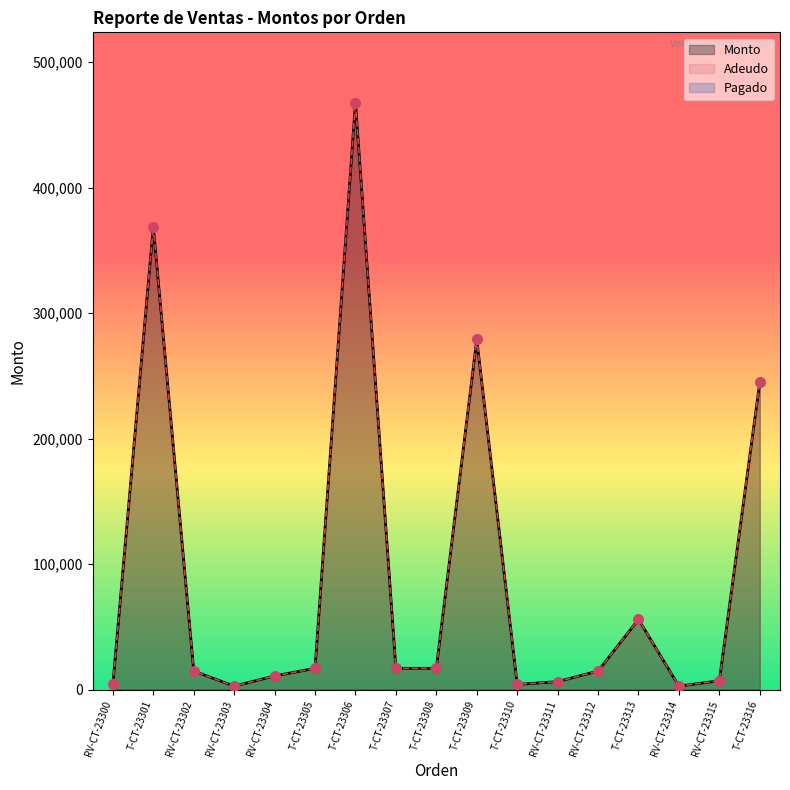

Which series contains the lowest Y value?

Pagado